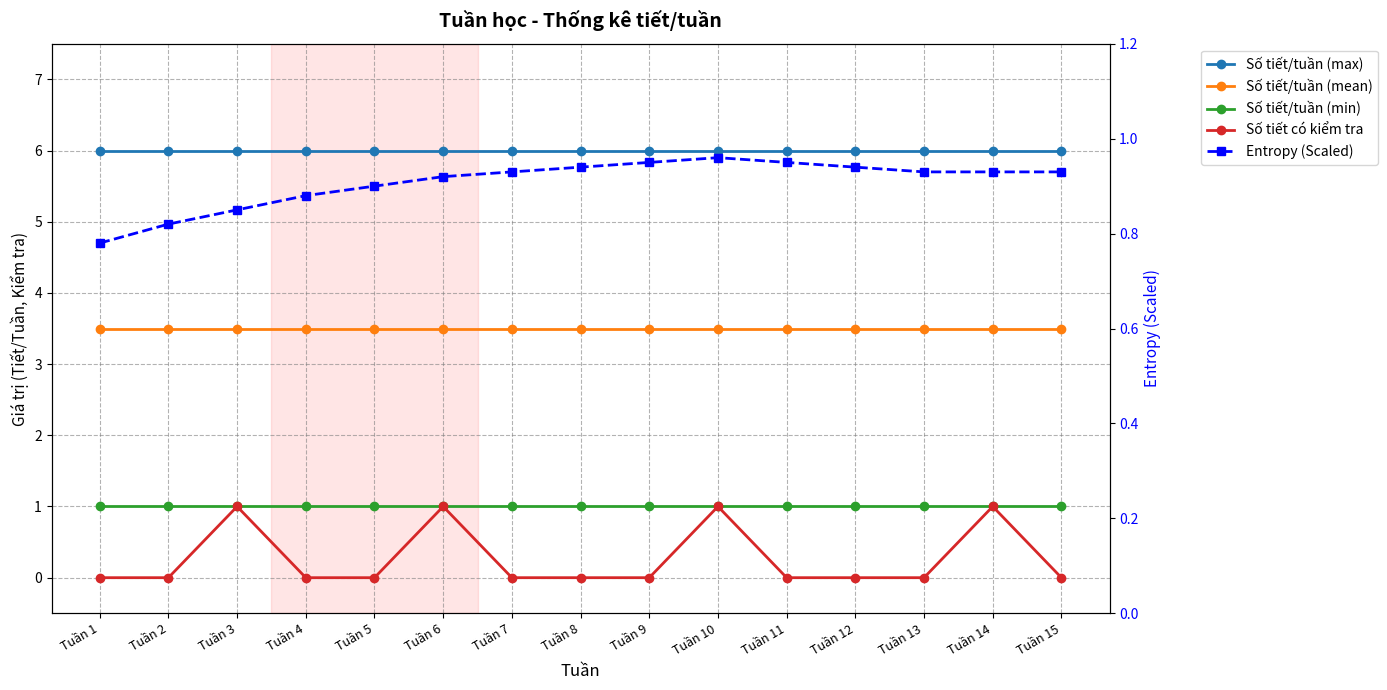

True or false: Số tiết có kiểm tra and Số tiết/tuần (mean) cross at least once.

False